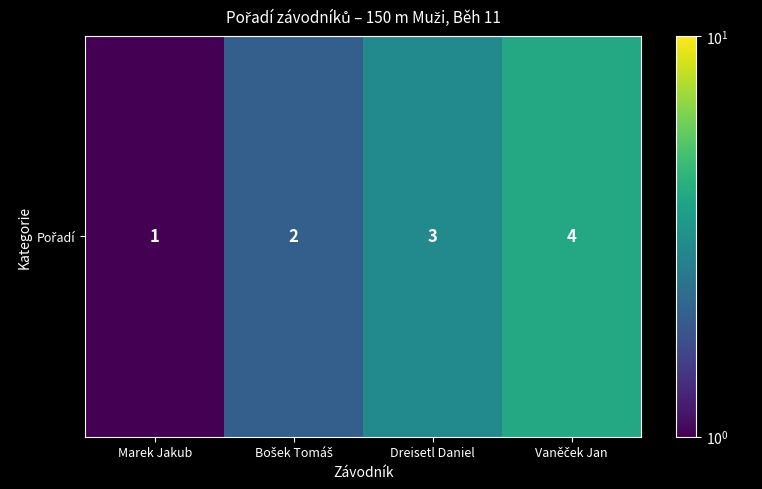

Rank the categories by value from highest to lowest.

Vaněček Jan, Dreisetl Daniel, Bošek Tomáš, Marek Jakub